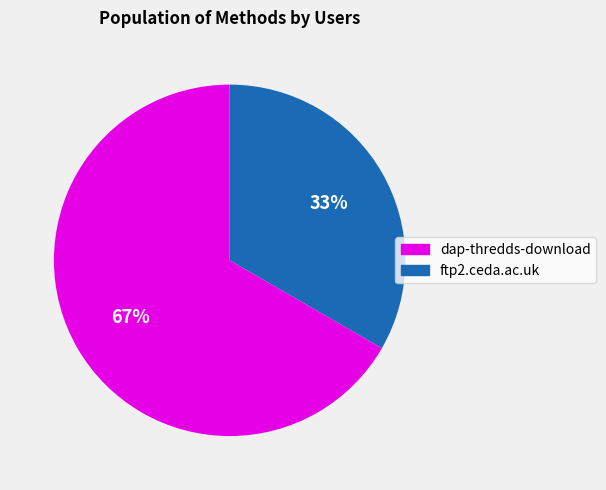

Does any single category account for the majority?

Yes